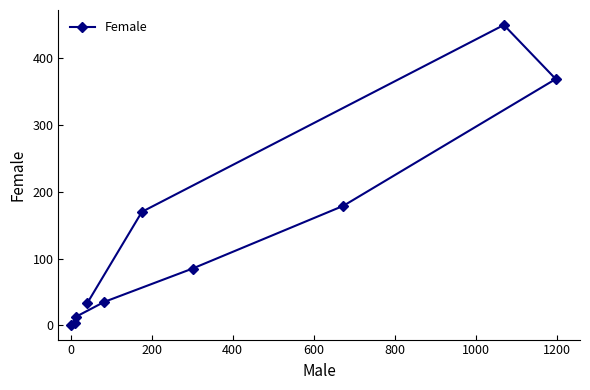

What is the maximum value shown in the chart?

450